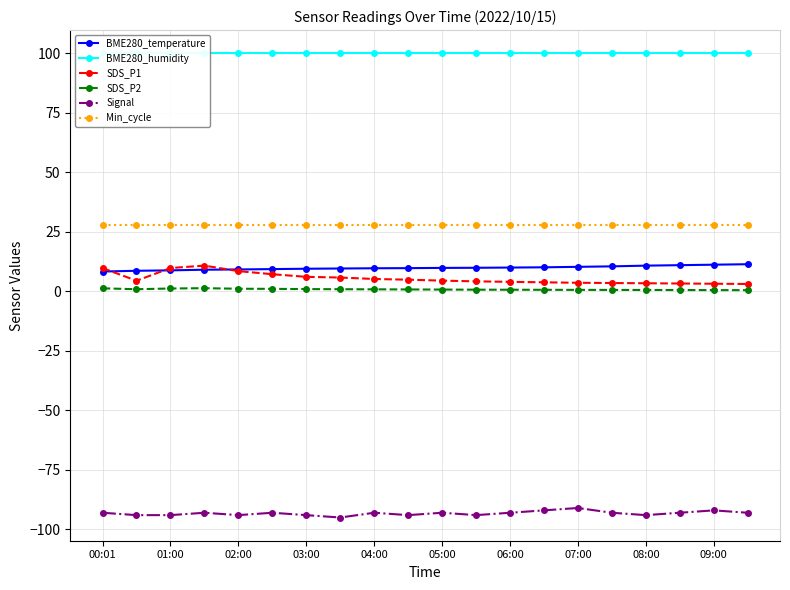

Which series has the largest range (max minus min)?

SDS_P1